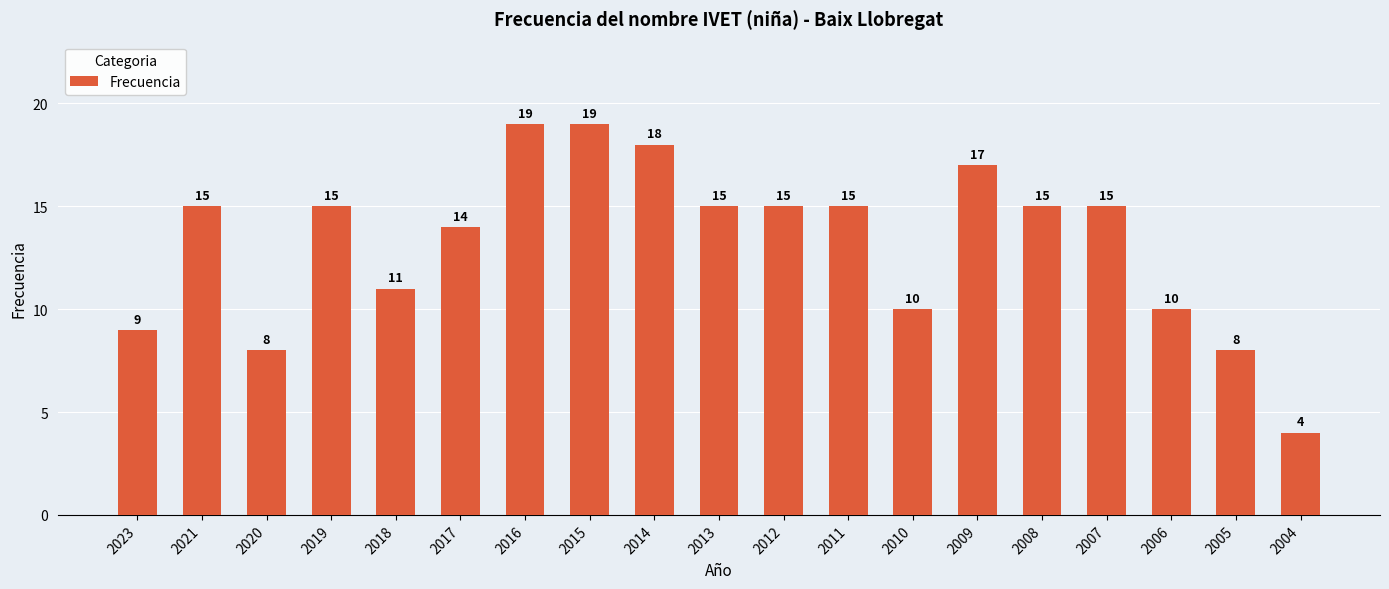

What is the difference between the second highest and minimum values?

15